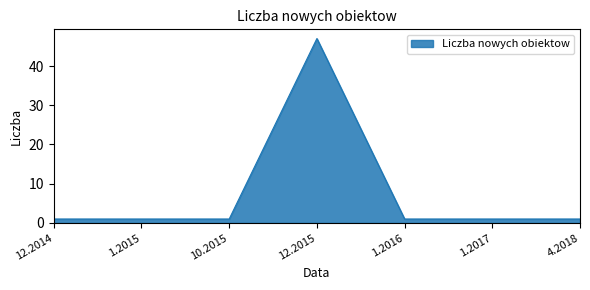

How many series are shown in this chart?

1